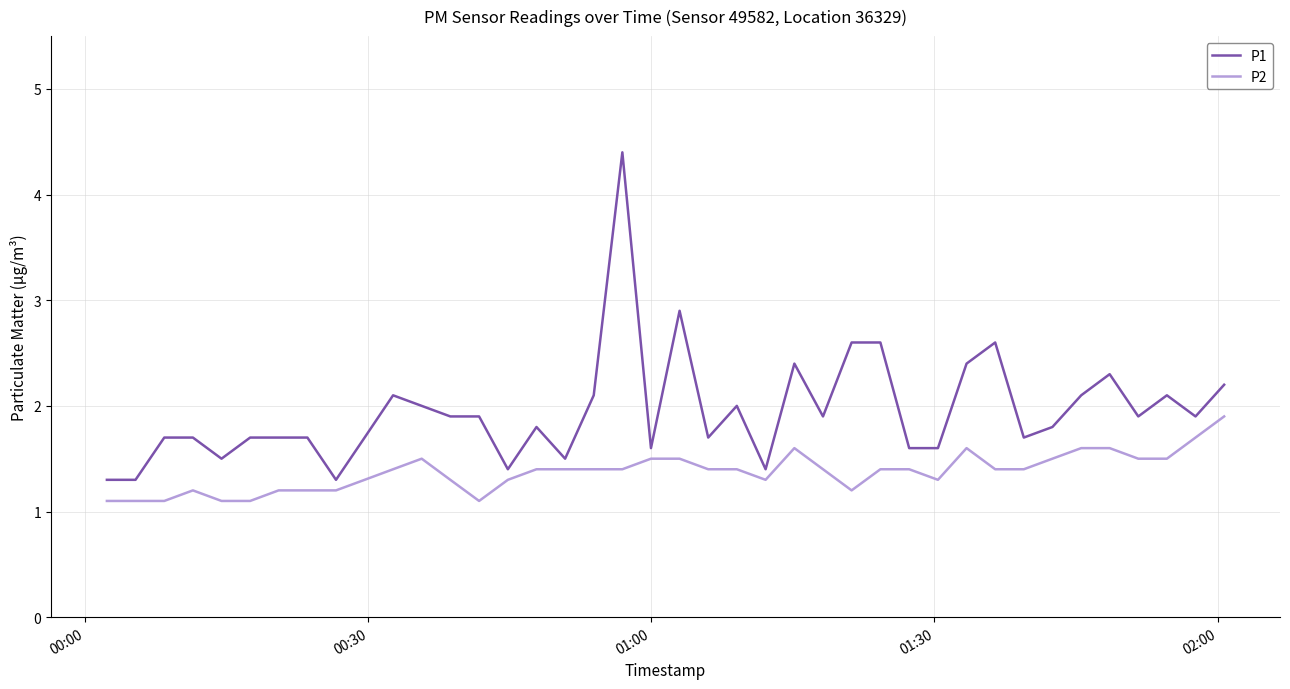

Which series has the largest range (max minus min)?

P1